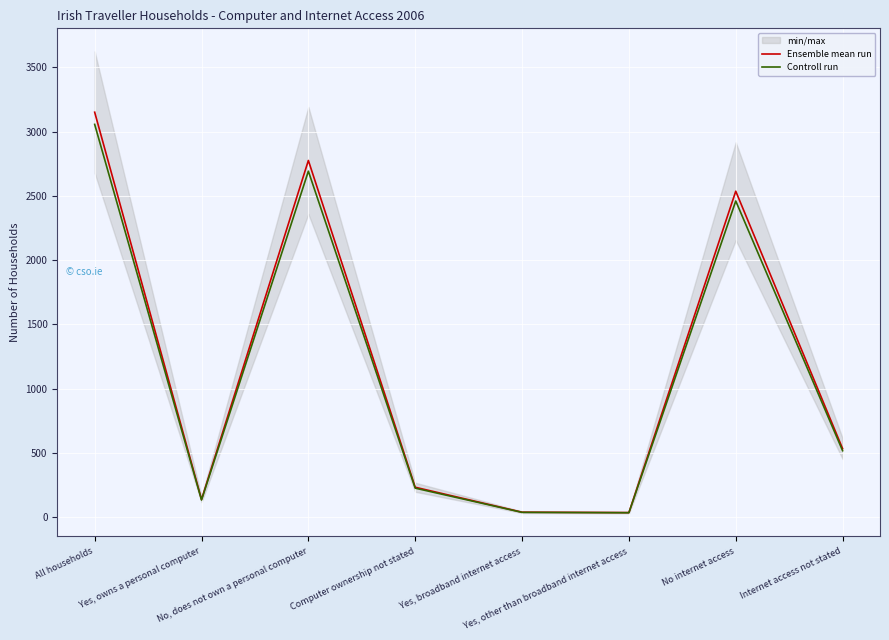

What is the difference between the Controll run values at Yes, broadband internet access and No internet access?

2420.2